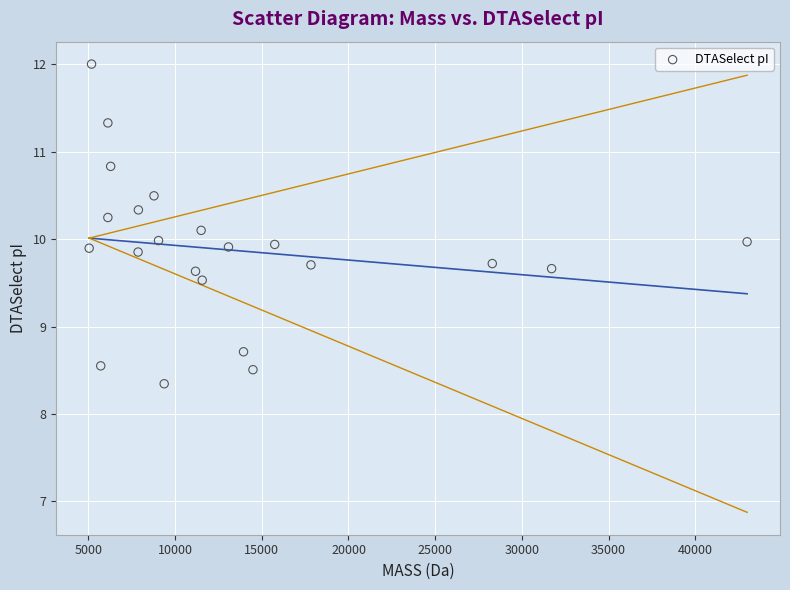

What is the range of Y values (max minus min)?

3.7